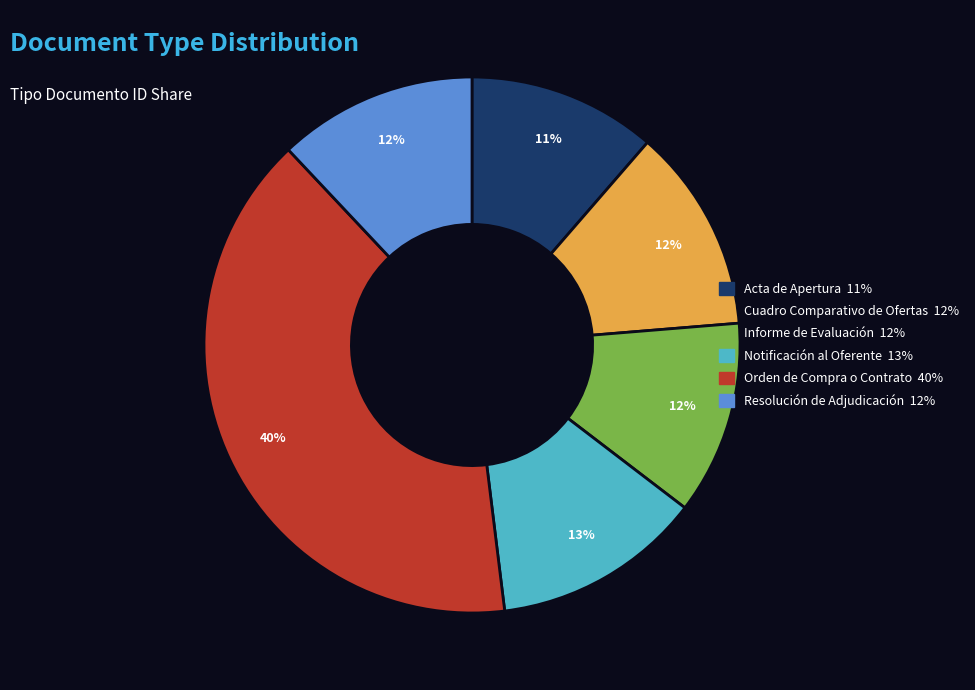

Which has a higher value, Cuadro Comparativo de Ofertas or Orden de Compra o Contrato?

Orden de Compra o Contrato